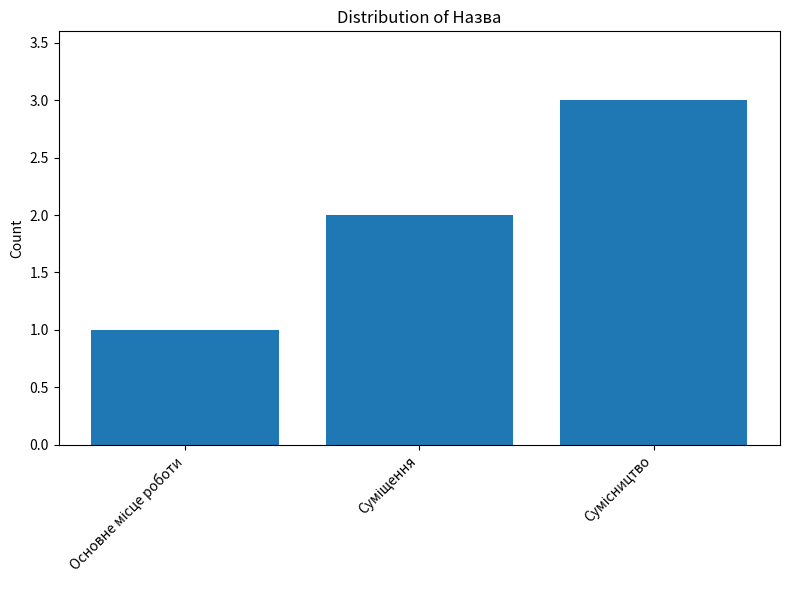

What is the maximum value shown in the chart?

3